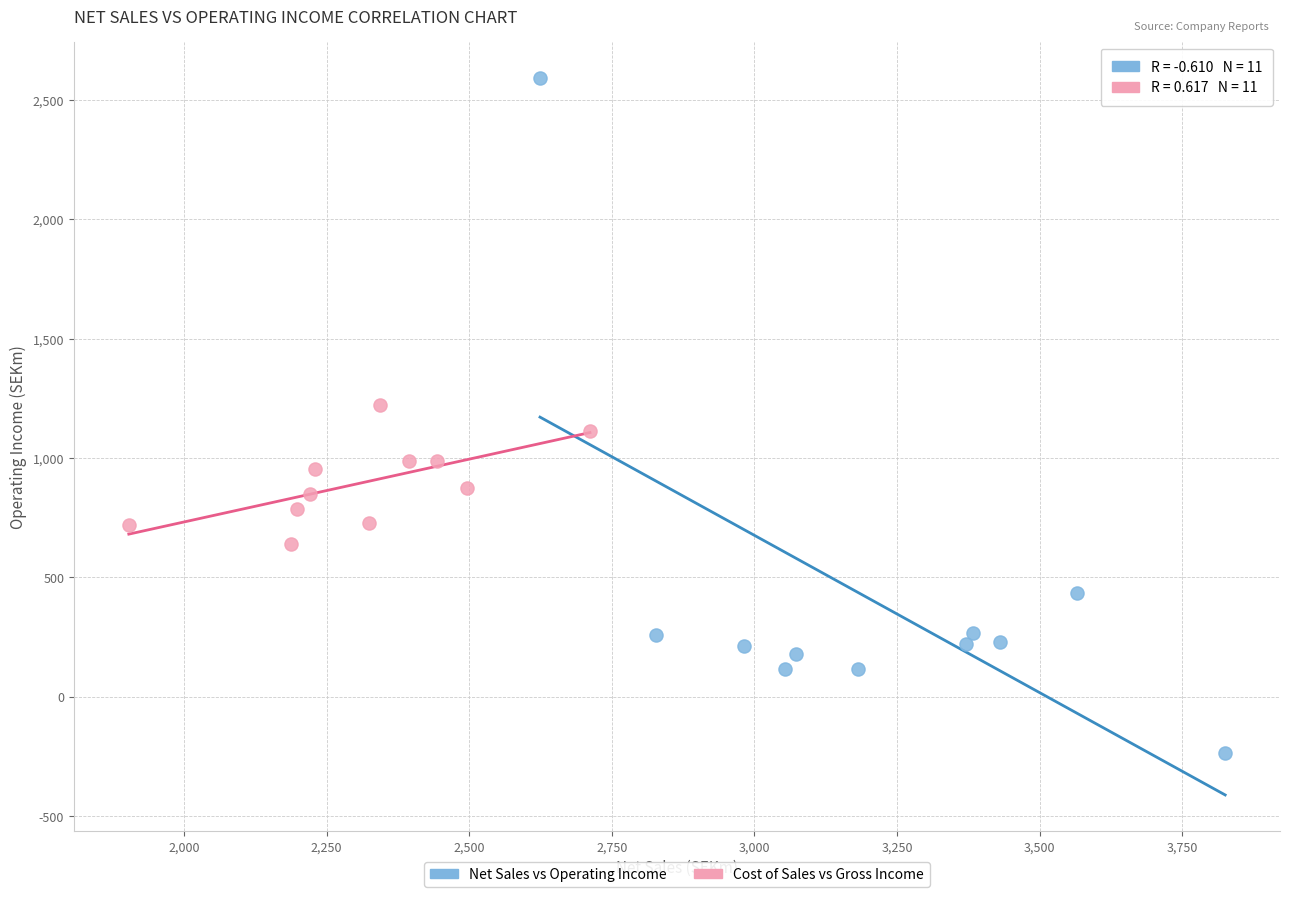

Which series has the widest spread of Y values?

Net Sales vs Operating Income